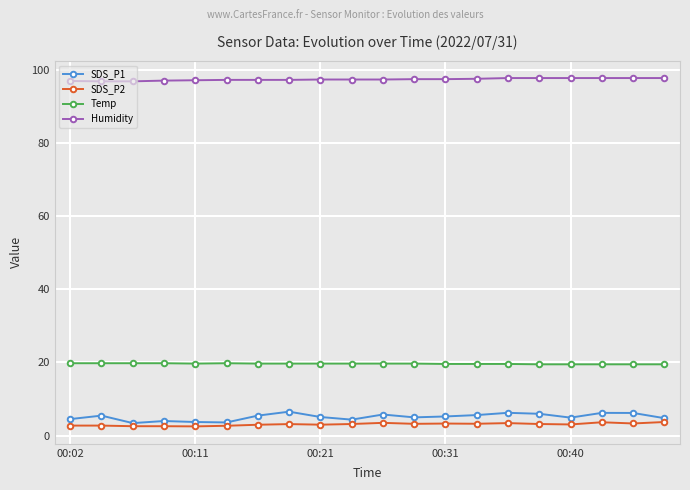

What is the minimum value shown in the chart?

2.5